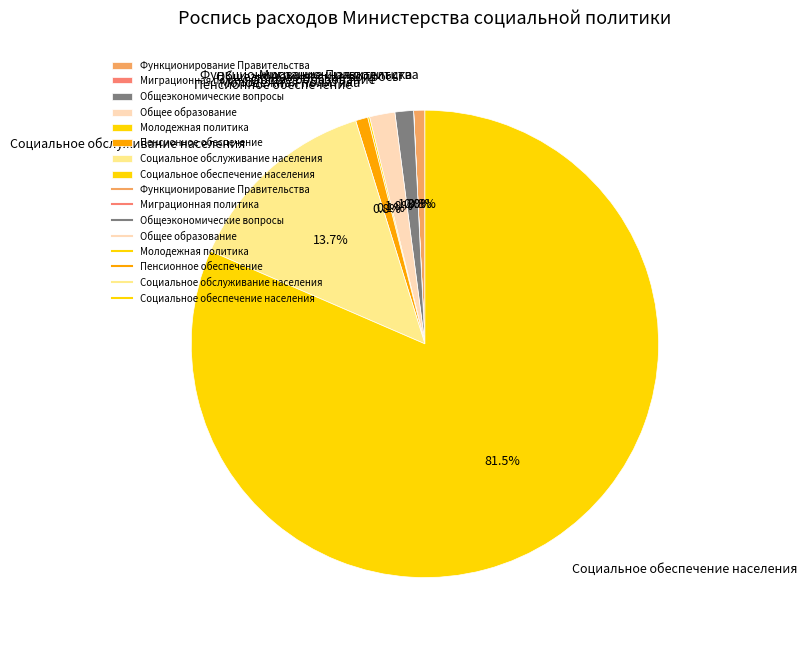

Does any single category account for the majority?

Yes